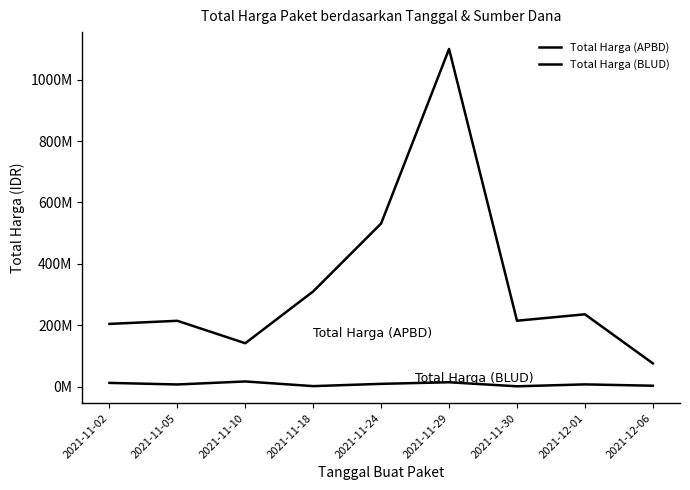

Which category has the lowest value in the Total Harga (BLUD) series?

2021-11-30